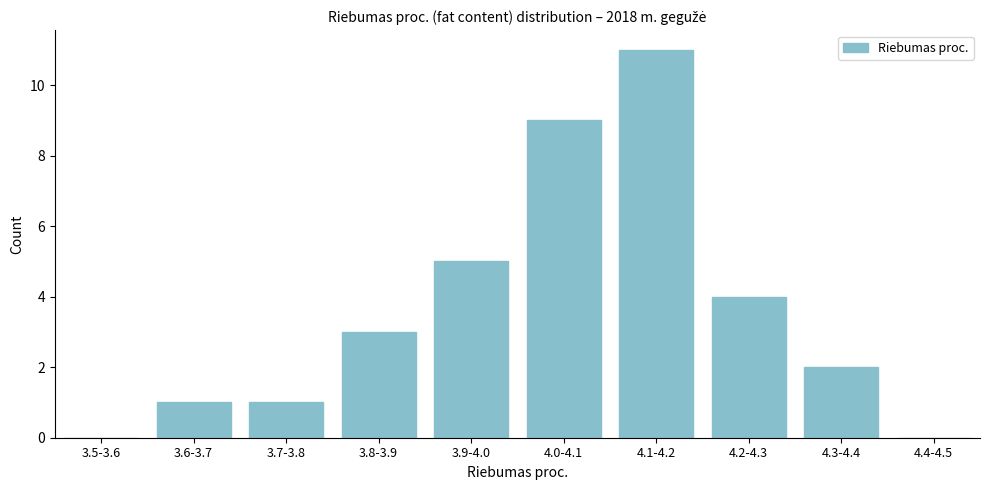

Reading left to right, transcribe all the data shown in this chart.

3.5-3.6=0	3.6-3.7=1	3.7-3.8=1	3.8-3.9=3	3.9-4.0=5	4.0-4.1=9	4.1-4.2=11	4.2-4.3=4	4.3-4.4=2	4.4-4.5=0